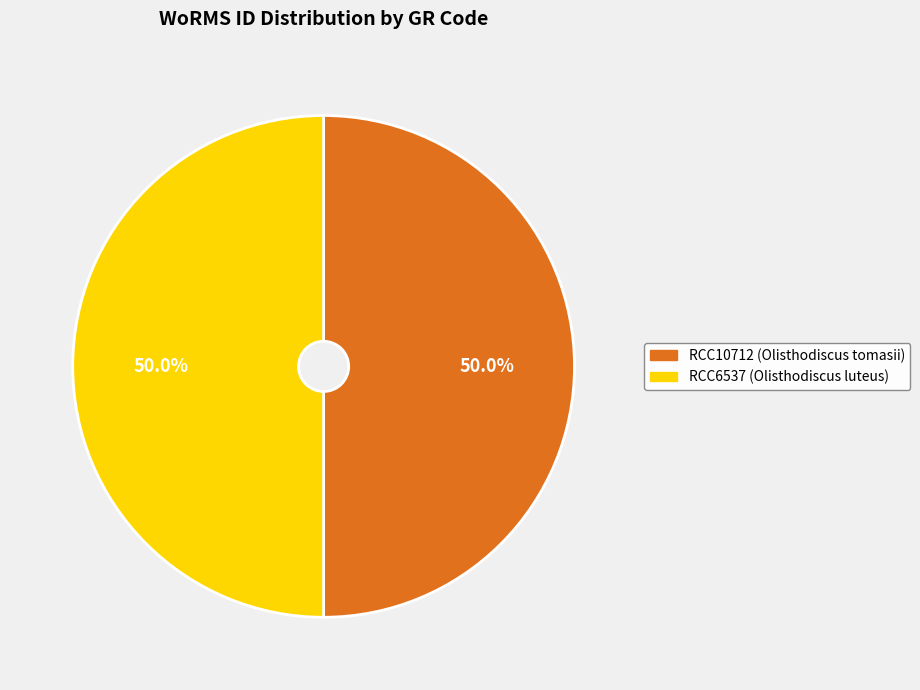

To the nearest percent, what portion does RCC6537 represent?

50%